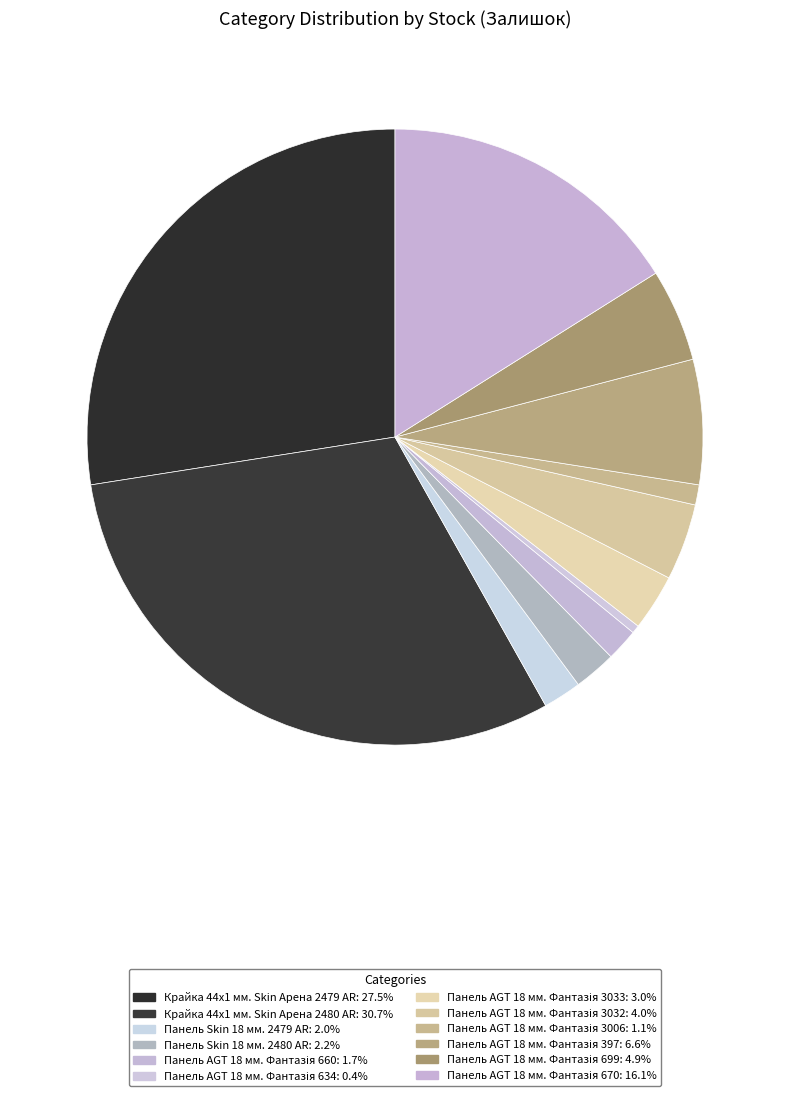

The Панель AGT 18 мм. Фантазія 660 slice represents 2% of the pie. True or false?

True